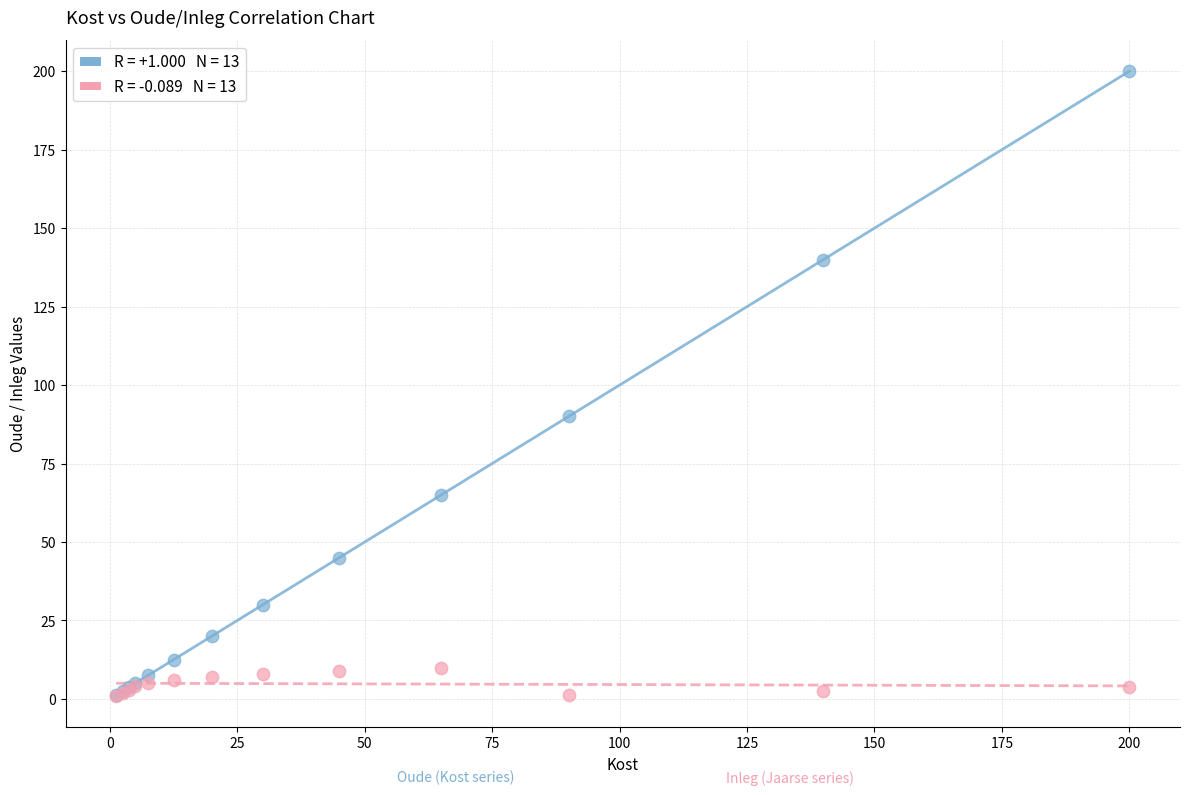

Across all series, what Y value is closest to 100?

90.0